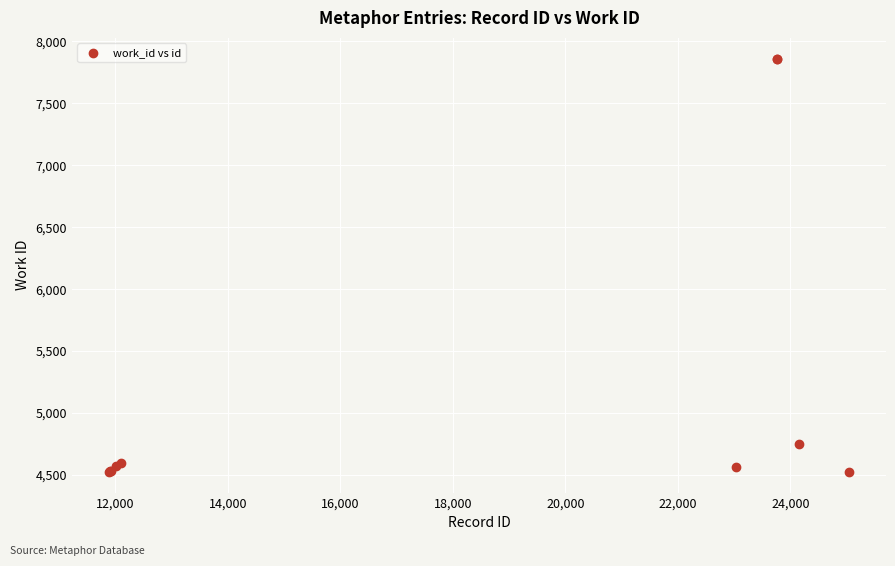

What Y value in the scatter plot is closest to 6193?

4752